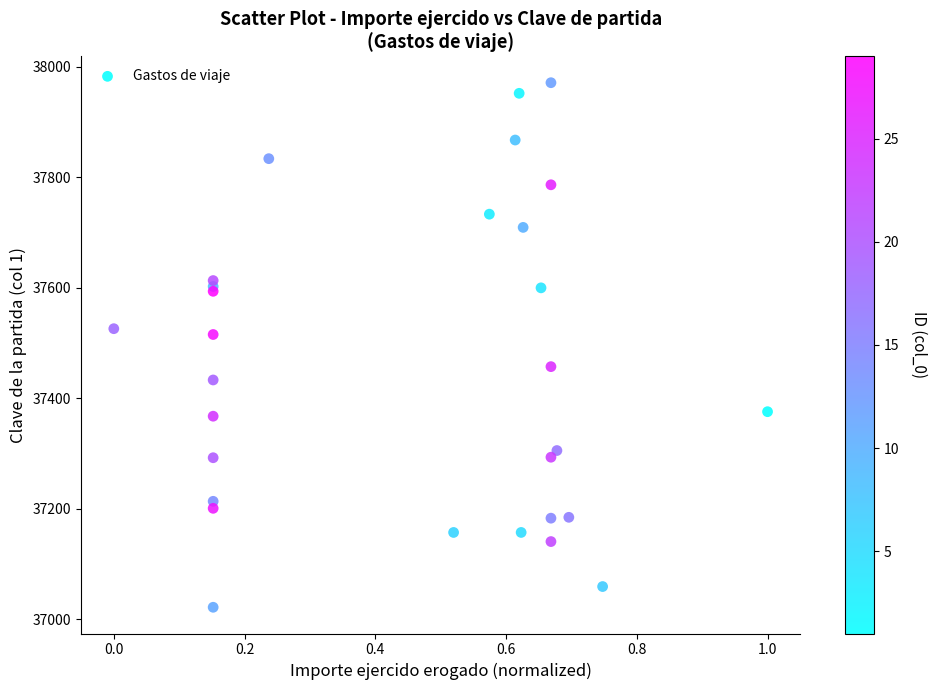

What Y value in the scatter plot is closest to 37496?

37515.2